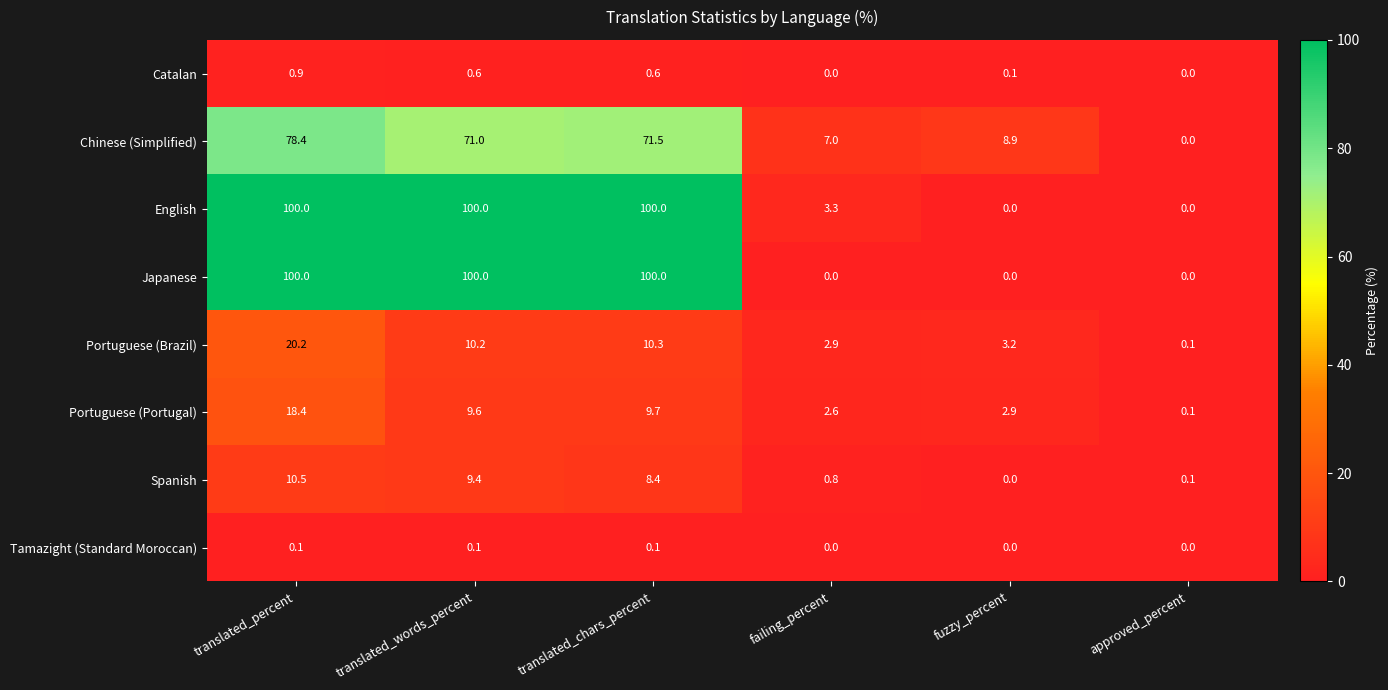

Rank the categories by Portuguese (Portugal) value from lowest to highest.

approved_percent, failing_percent, fuzzy_percent, translated_words_percent, translated_chars_percent, translated_percent